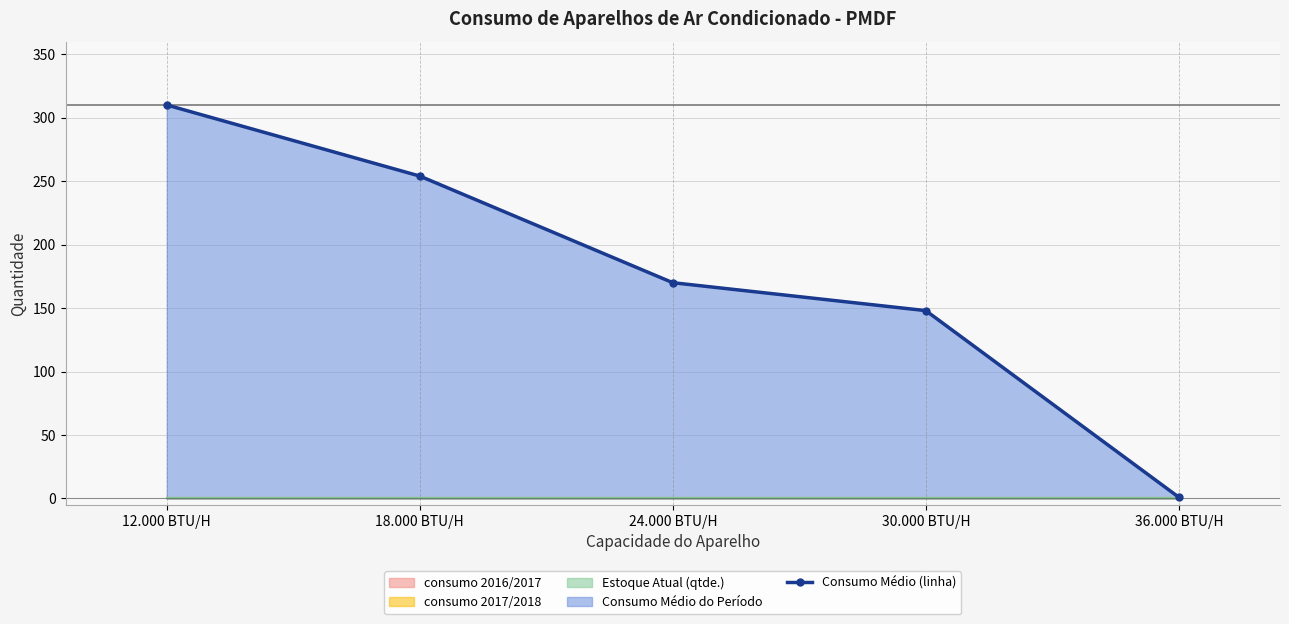

What value does the data have at 30.000 BTU/H, to the nearest 10?

150